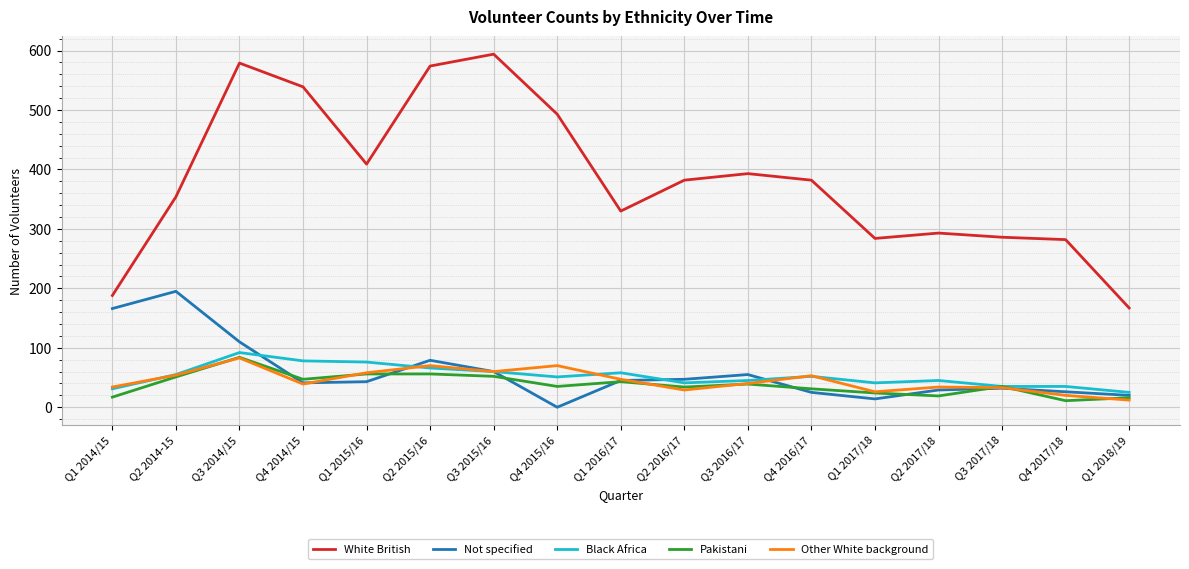

How many series are shown in this chart?

5